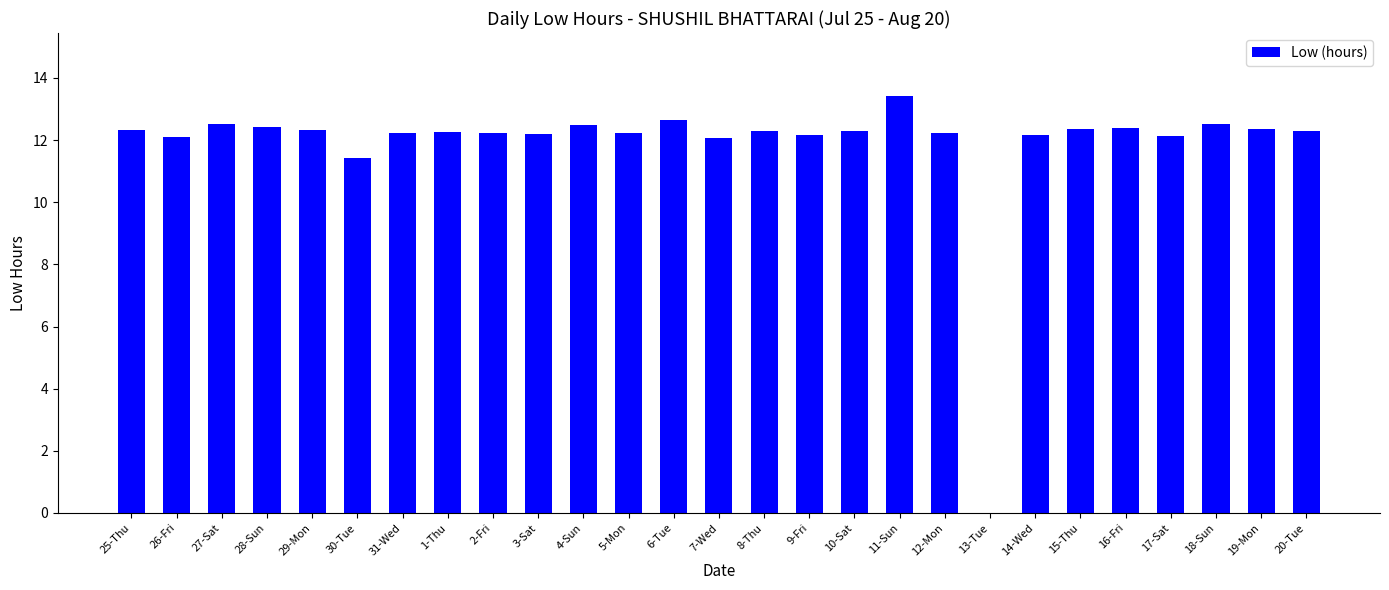

Is it true that the value at 11-Sun is 22.2?

False